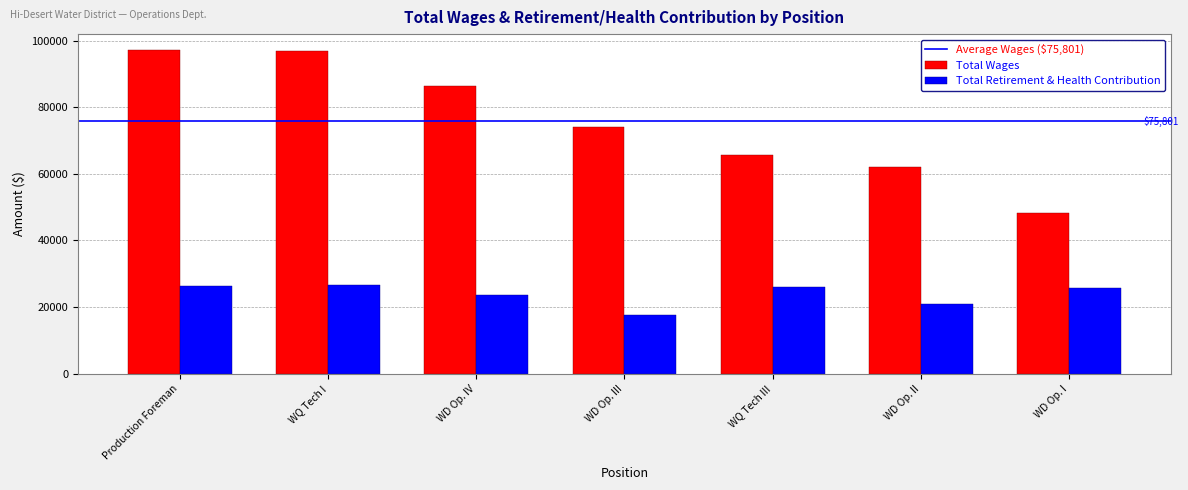

Which label corresponds to the smallest value in the chart?

WD Op. III